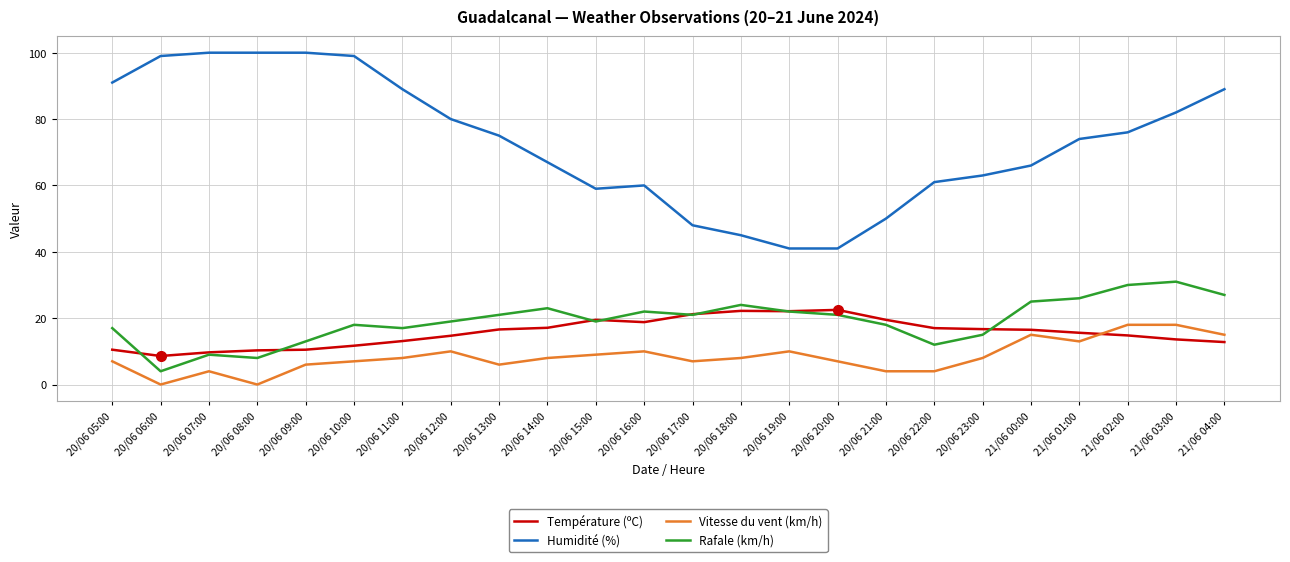

True or false: Rafale (km/h) and Humidité (%) intersect in this chart.

False